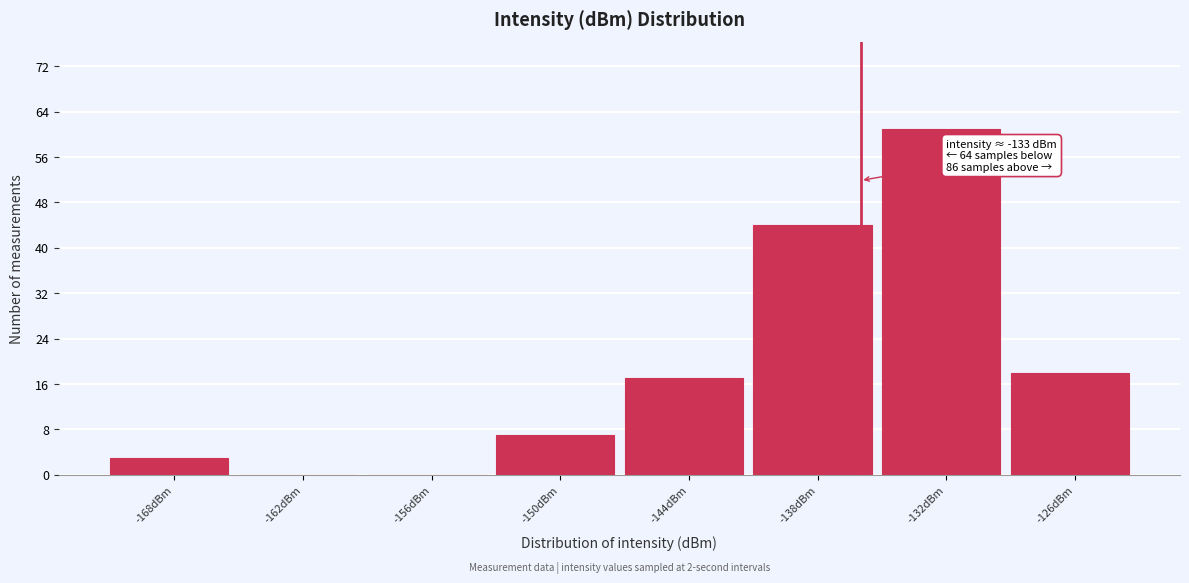

Reading right to left, extract all data points from this chart.

-126dBm=18	-132dBm=61	-138dBm=44	-144dBm=17	-150dBm=7	-156dBm=0	-162dBm=0	-168dBm=3